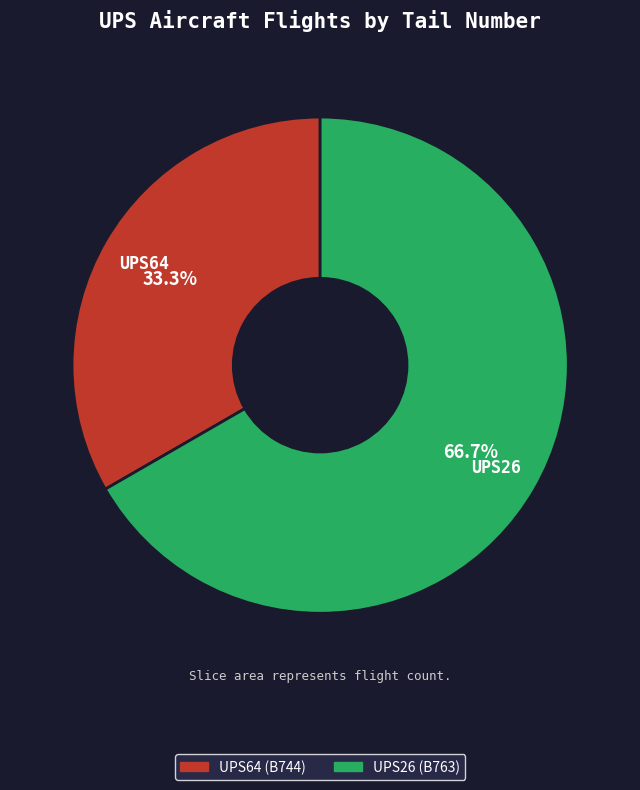

To the nearest percent, what is the difference between the largest and smallest slice percentages?

33%